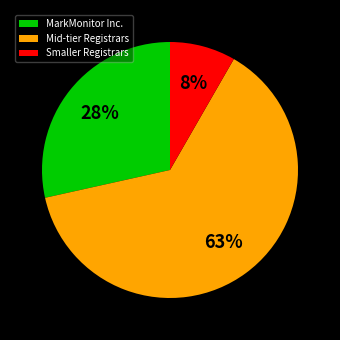

How many slices are in this pie chart?

3